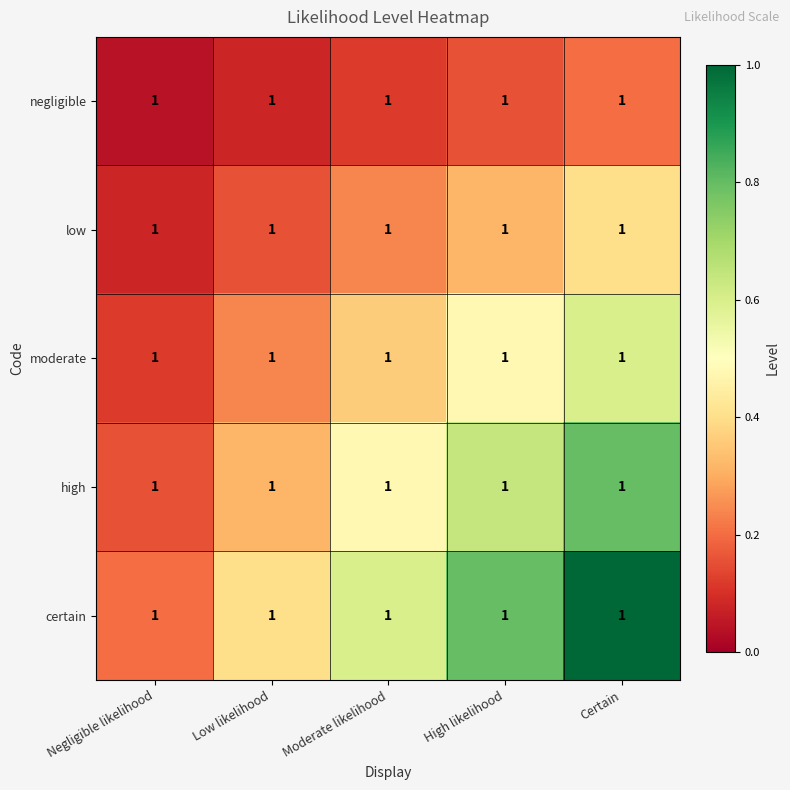

Where is high nearest to the value 0?

Negligible likelihood